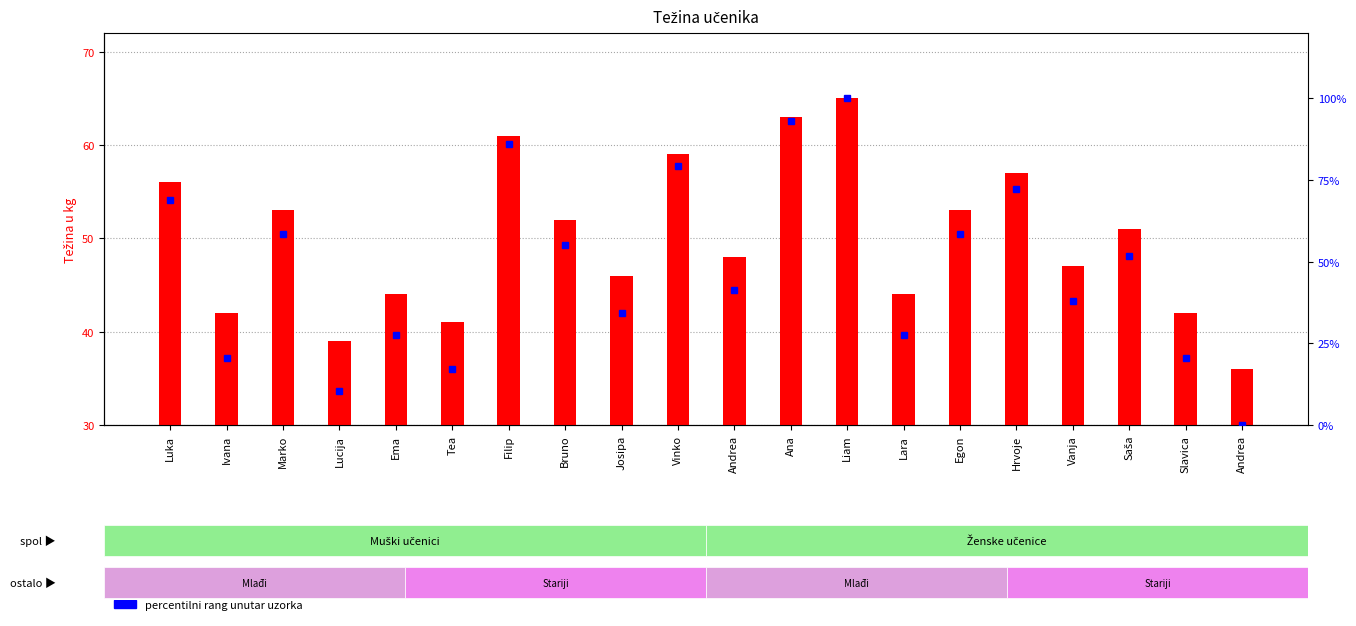

How many data points does each series have?

20